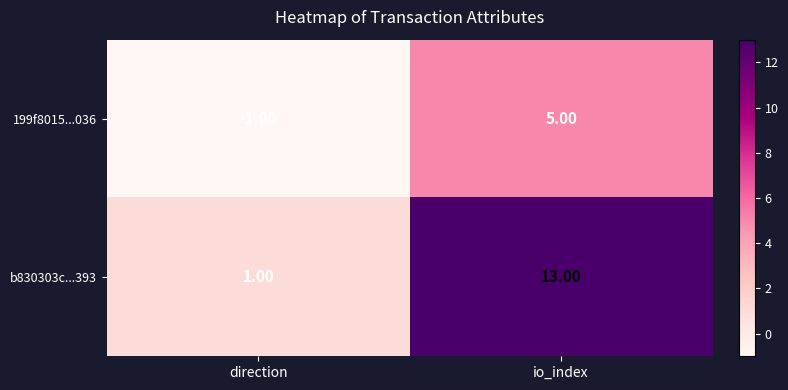

At which label does b830303c...393 reach its minimum?

direction